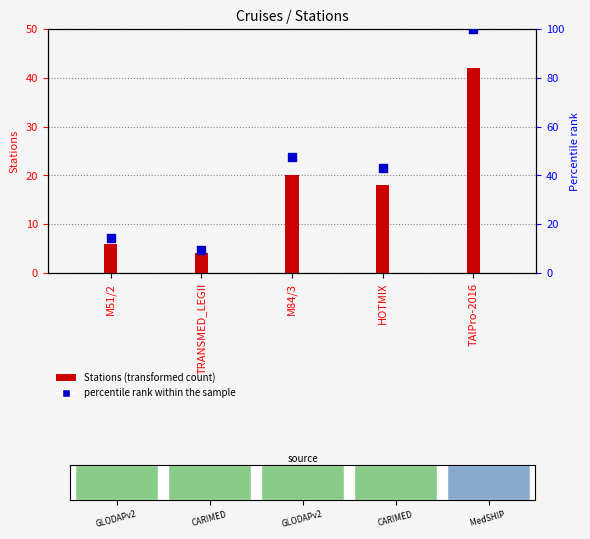

What is the total value across all series at TRANSMED_LEGII?

13.5